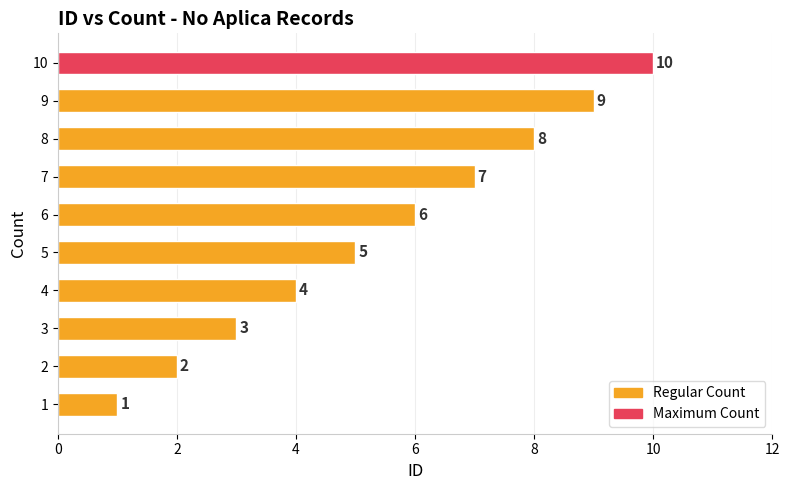

What is the minimum value shown in the chart?

1